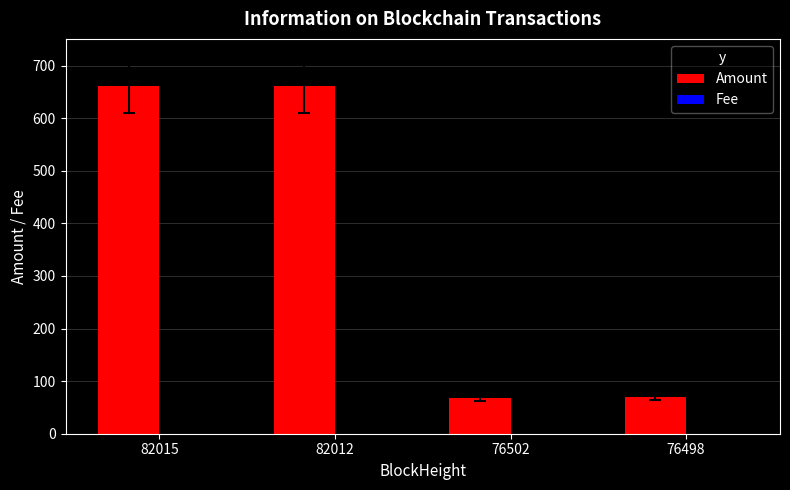

Is it true that Amount equals 662.0 at 82012?

True